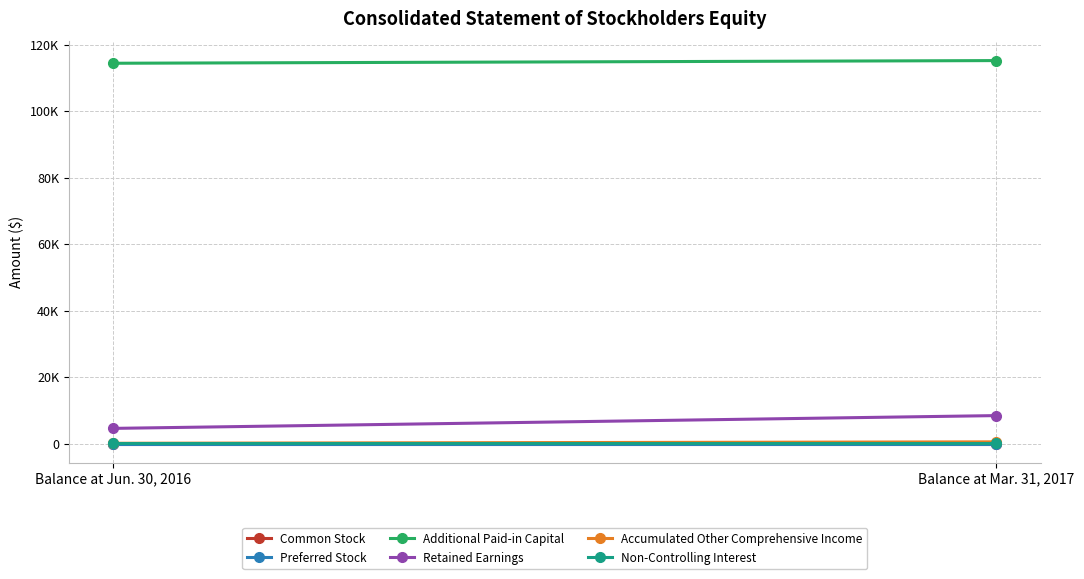

List the labels in order of Common Stock value, largest first.

Balance at Jun. 30, 2016, Balance at Mar. 31, 2017